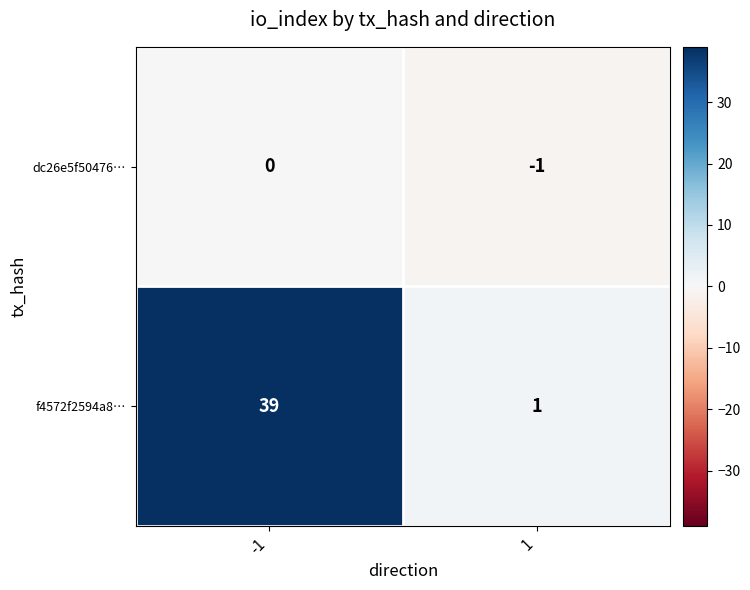

Which series has the largest range (max minus min)?

f4572f2594a8…